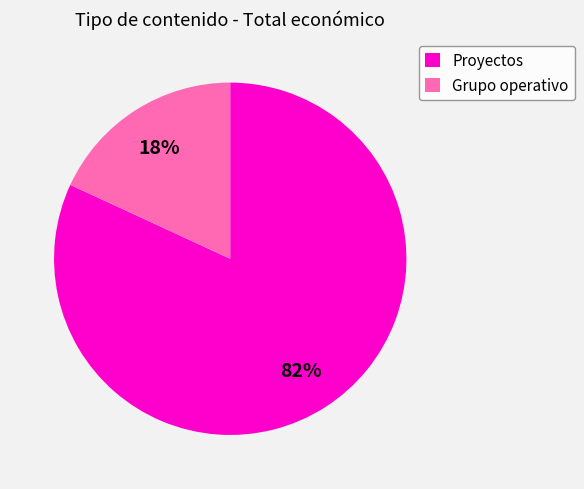

Which has a higher value, Proyectos or Grupo operativo?

Proyectos